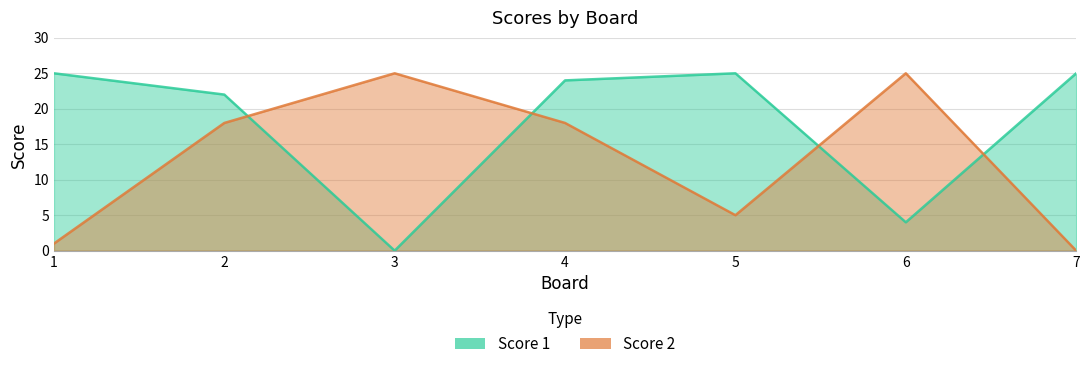

Between 7 and 6, which is larger?

7